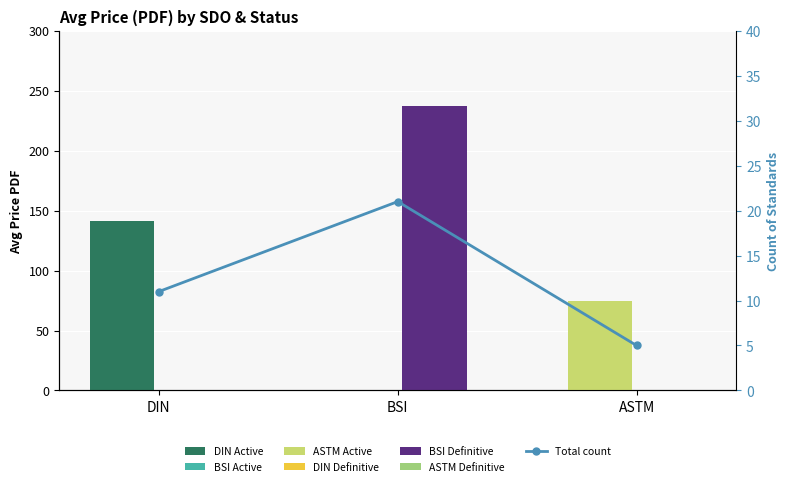

Reading left to right, list all the values displayed in this chart.

DIN=11	BSI=21	ASTM=5